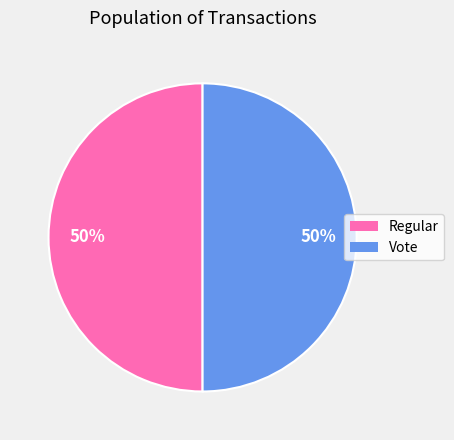

The Regular slice represents 56% of the pie. True or false?

False